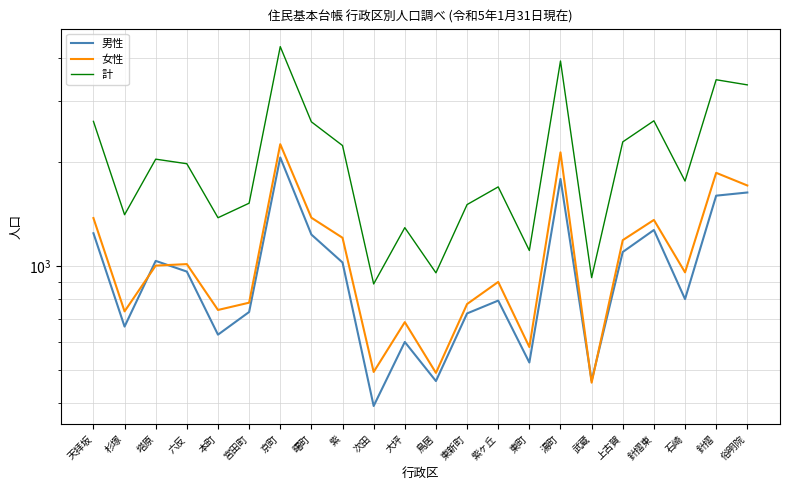

The 女性 series shows 103 at 鳥居. True or false?

False